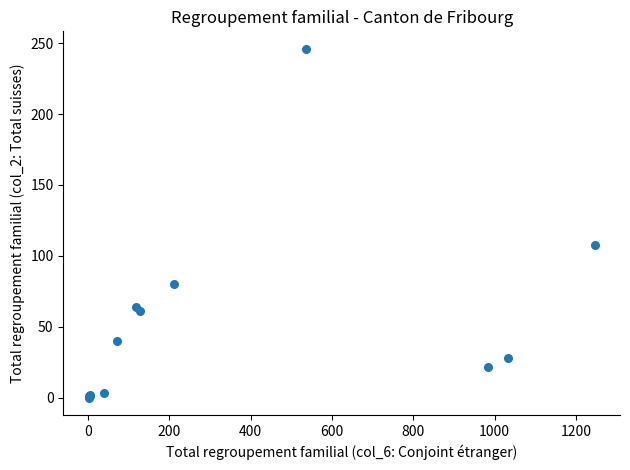

What Y value in the scatter plot is closest to 123?

108